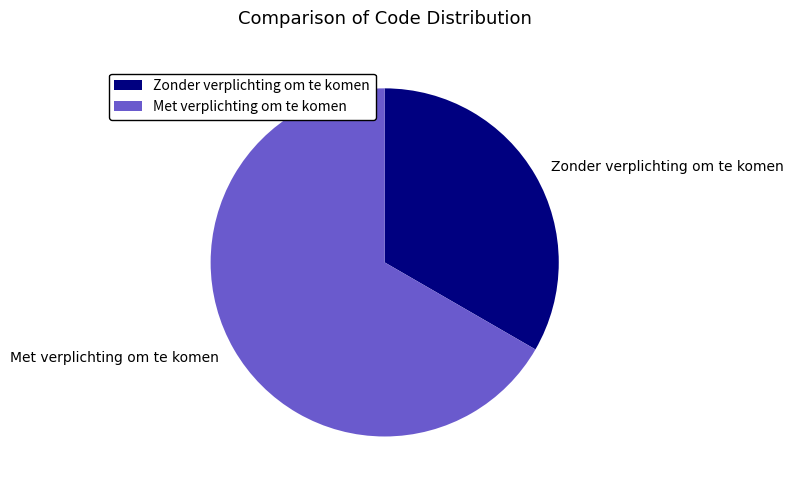

How many slices are in this pie chart?

2